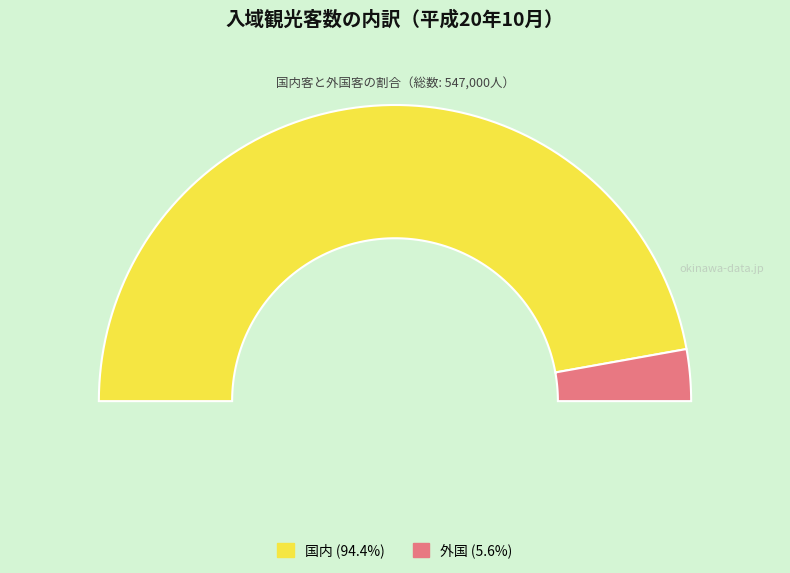

To the nearest percent, what is the difference between the largest and smallest slice percentages?

89%